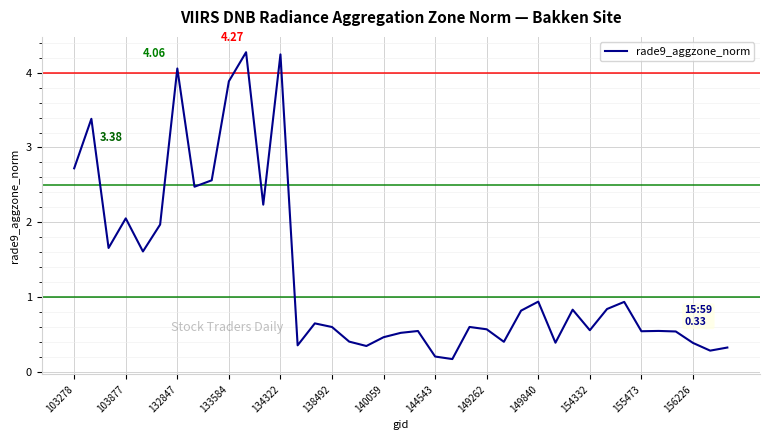

What is the difference between the maximum and minimum values?

4.1